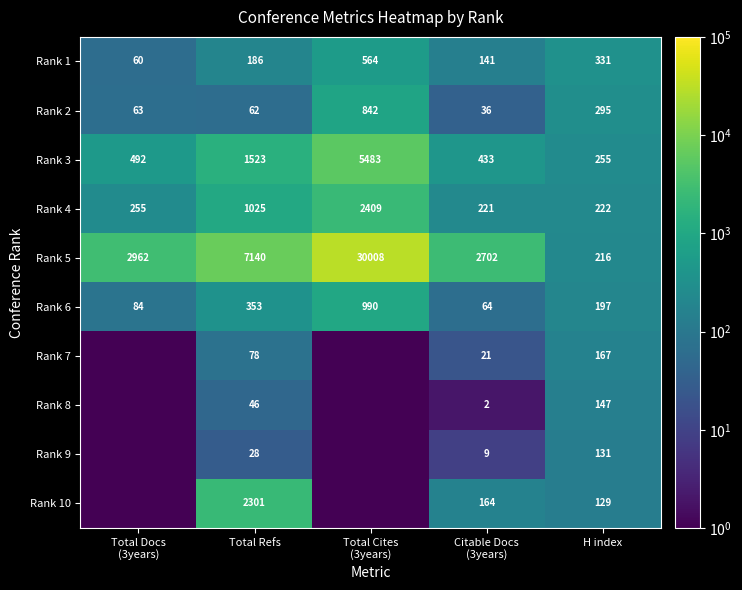

Is it true that Rank 5 equals 216.0 at H index?

True